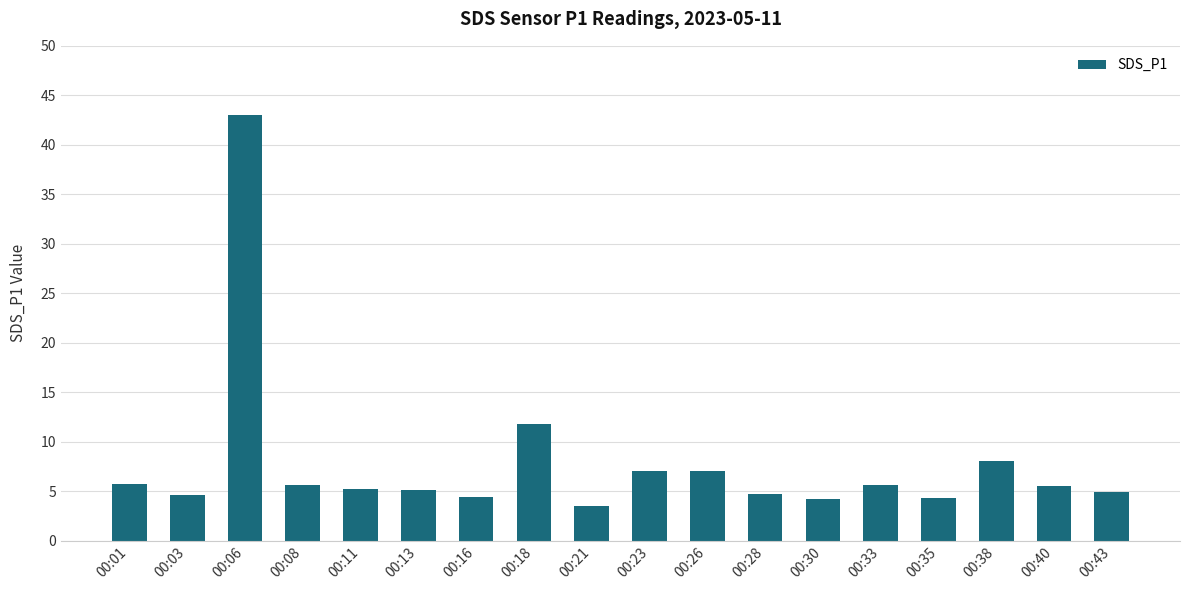

What is the value of the 7th bar from the left?

4.5